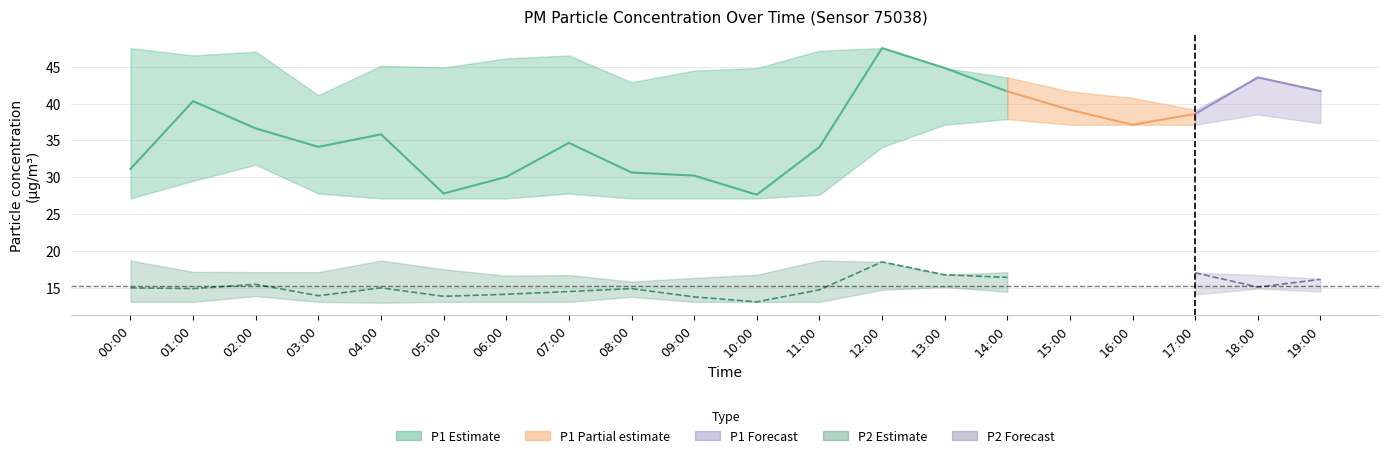

What is the sum of all P1_lower values?

630.7